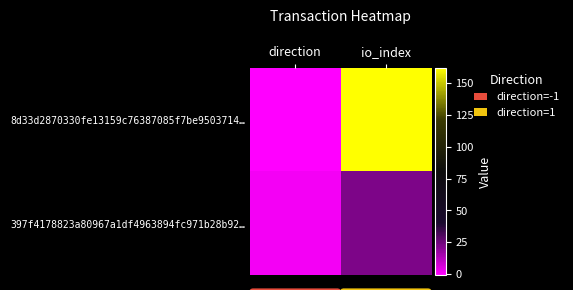

Reading left to right, what are all the values shown in this chart?

8d33d2870330fe13159c76387085f7be9503714…: direction=-1	io_index=162
397f4178823a80967a1df4963894fc971b28b92…: direction=1	io_index=22